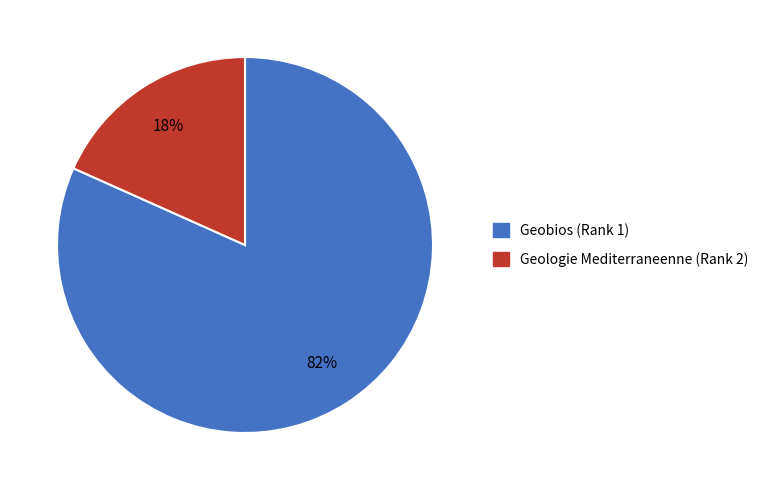

Combined, do Geologie Mediterraneenne (Rank 2) and Geobios (Rank 1) account for over 50%?

Yes